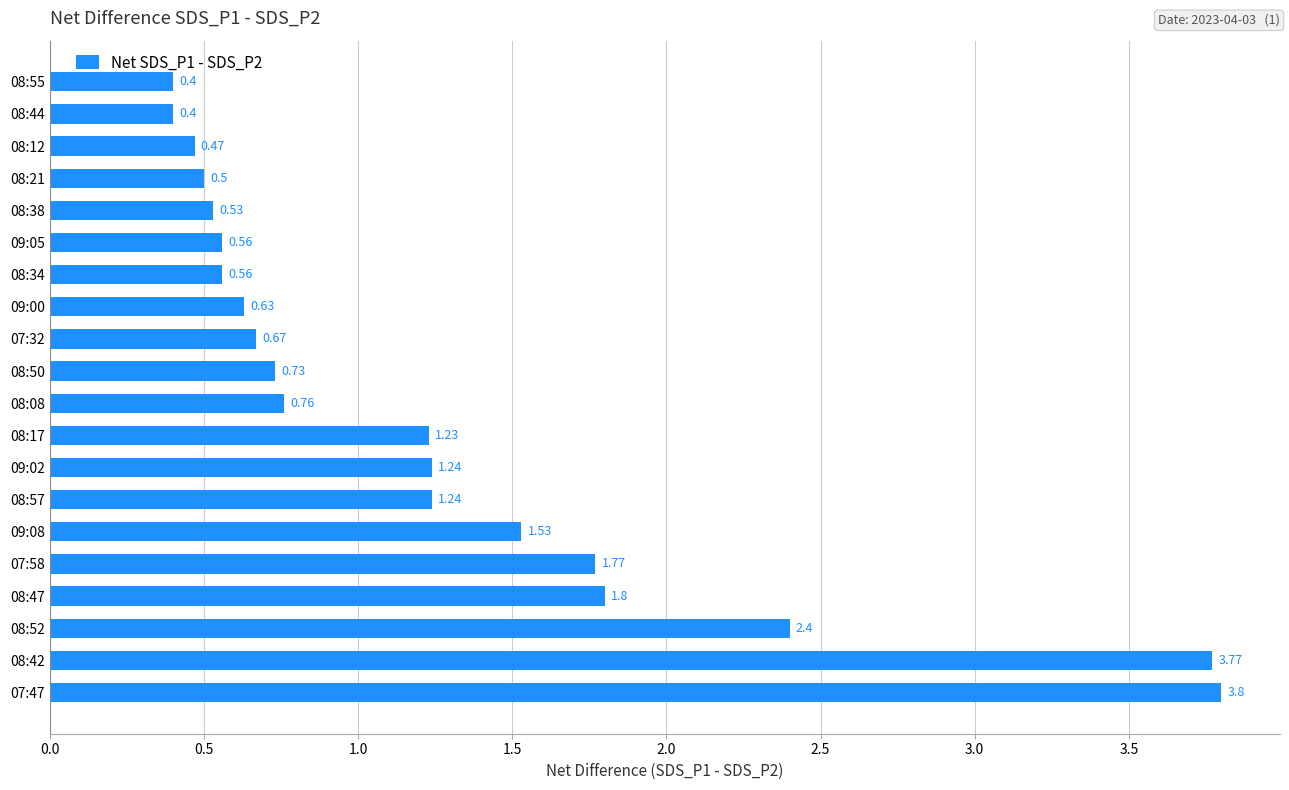

What is the minimum value shown in the chart?

0.4